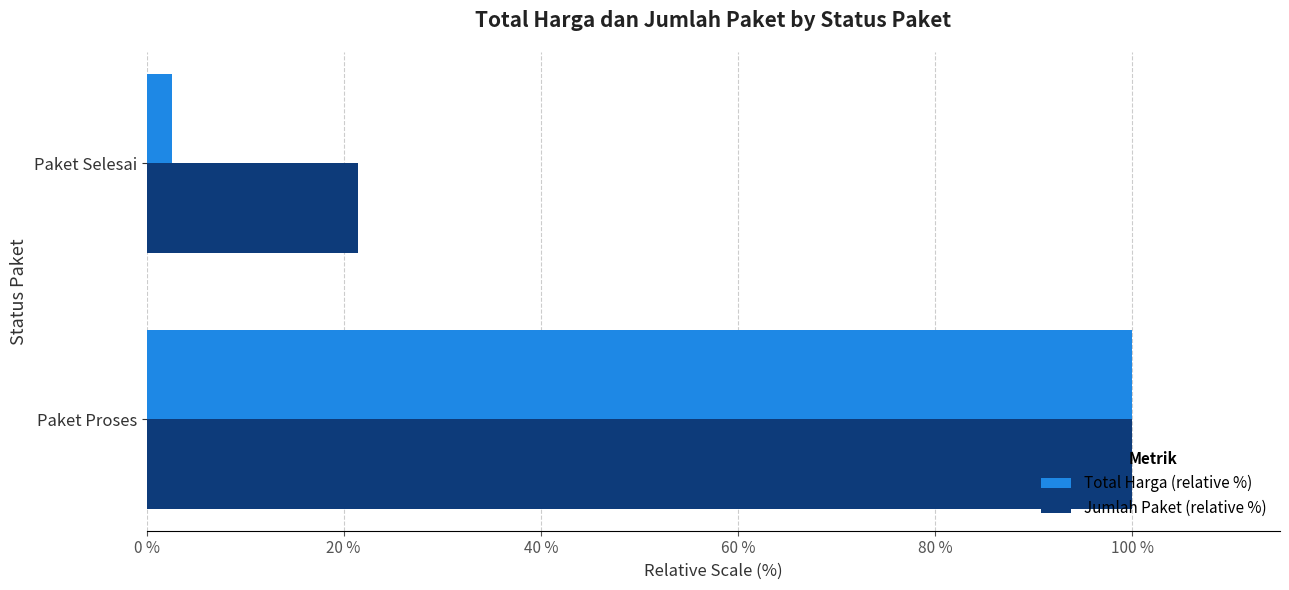

What is the difference between the highest and lowest values at Paket Selesai?

18.8